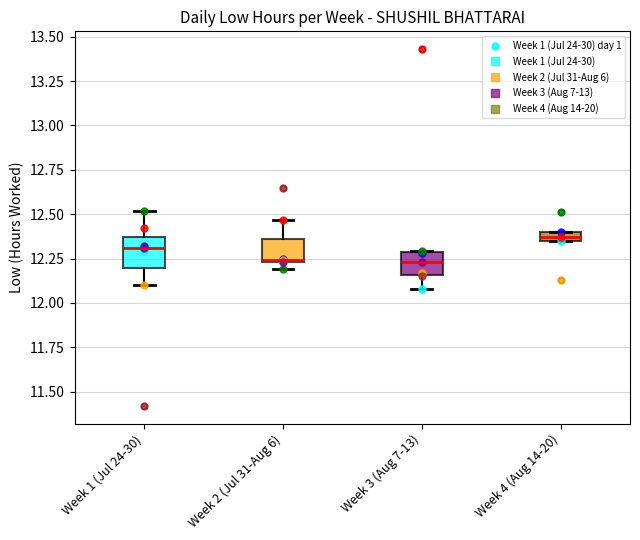

Which box has the highest median line?

Week 4 (Aug 14-20)